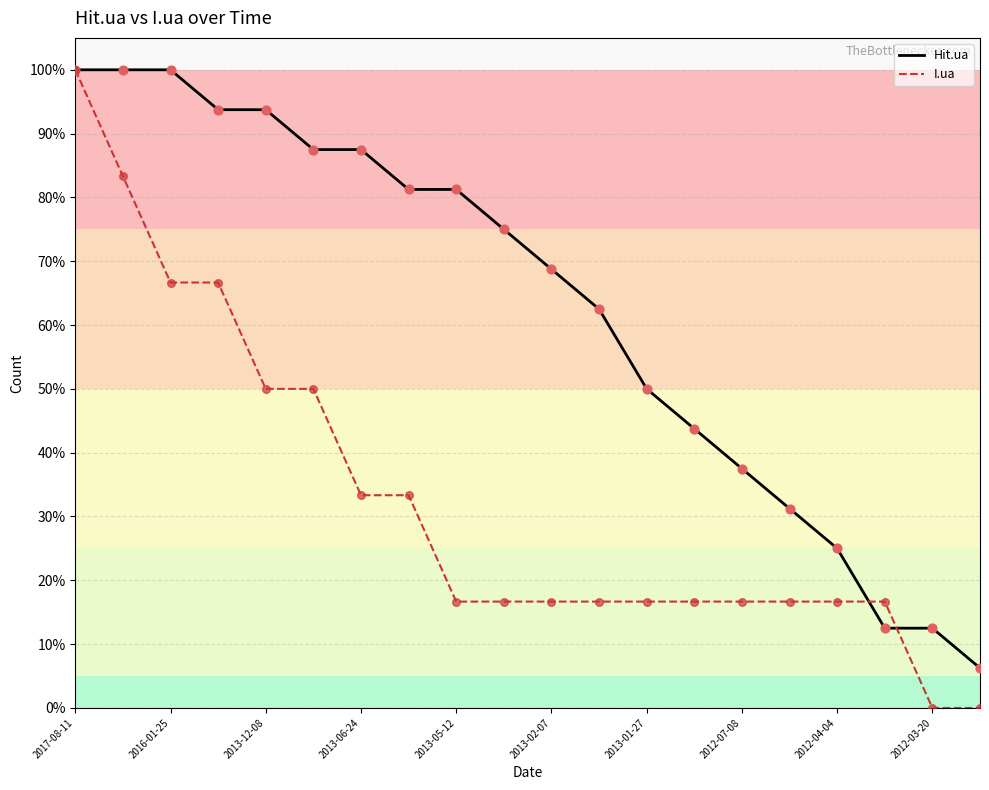

Which series has the widest spread of values?

I.ua